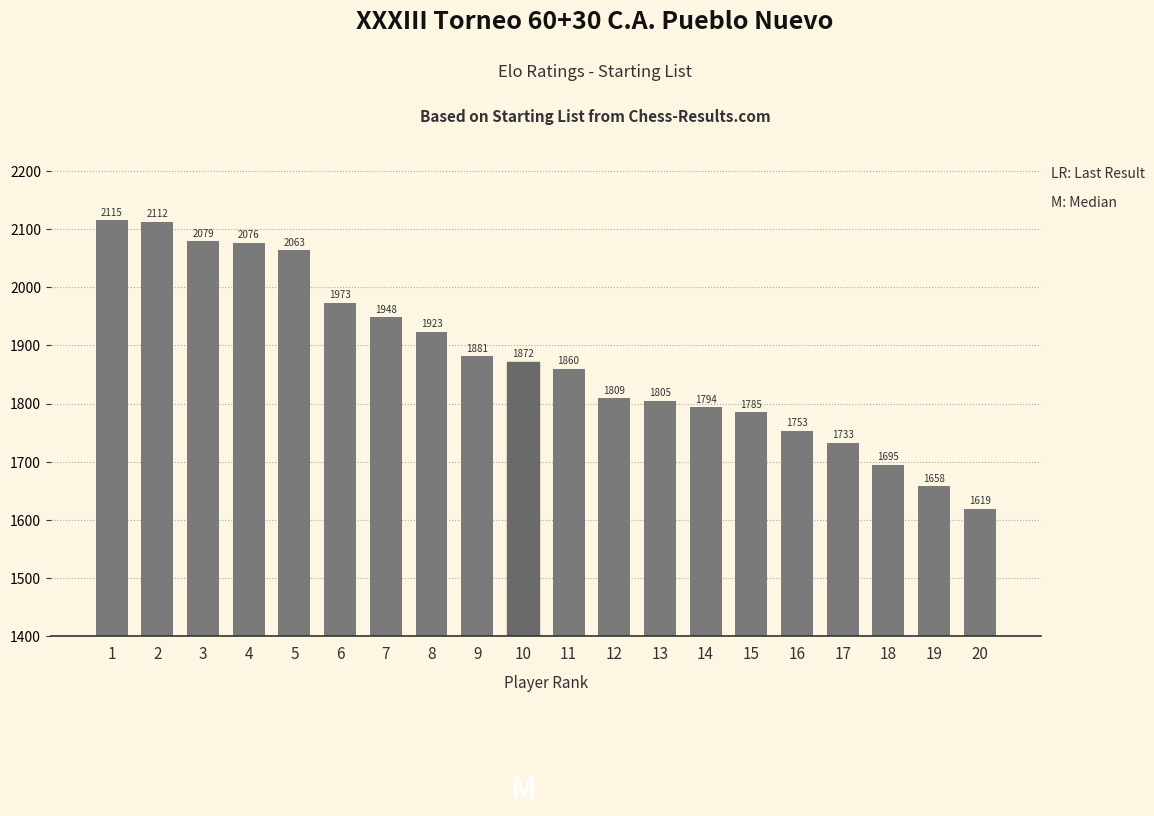

Where does the data first go above 1872?

1